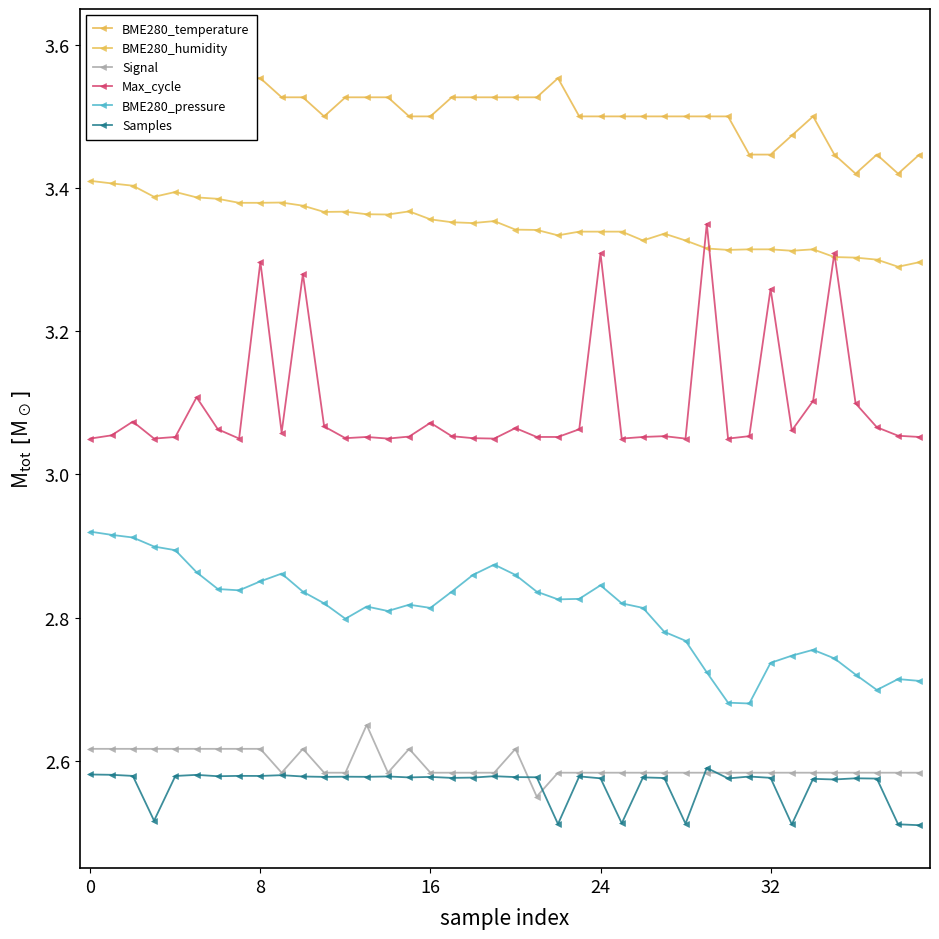

What is the maximum value for BME280_temperature?

3.6